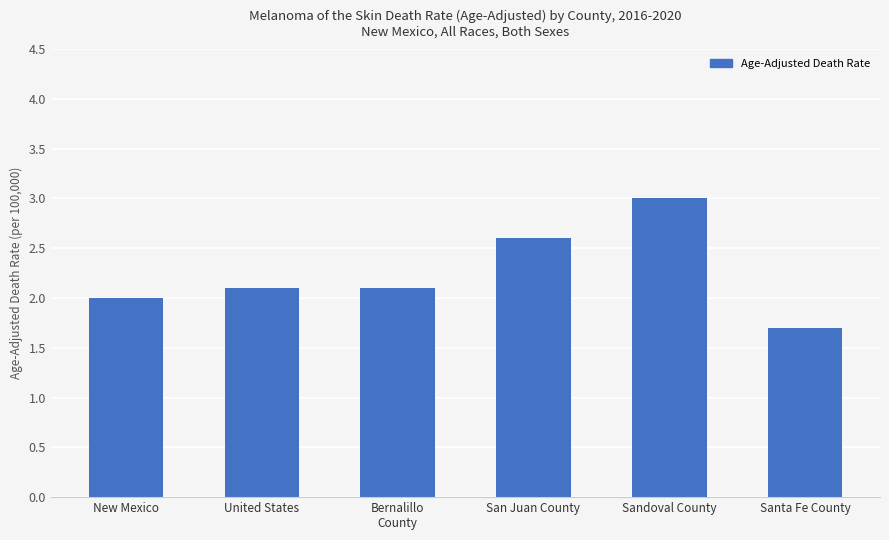

Where is the data nearest to the value 2?

New Mexico